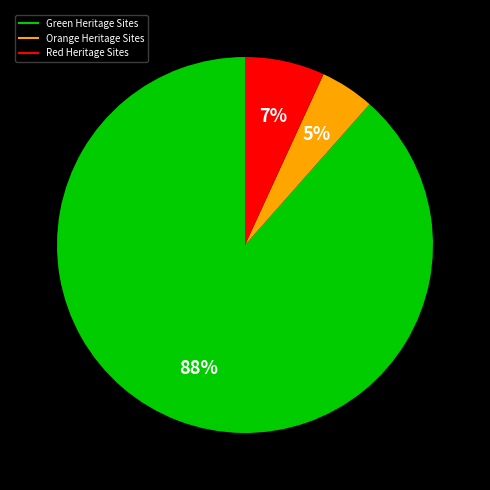

How many segments does this pie chart have?

3